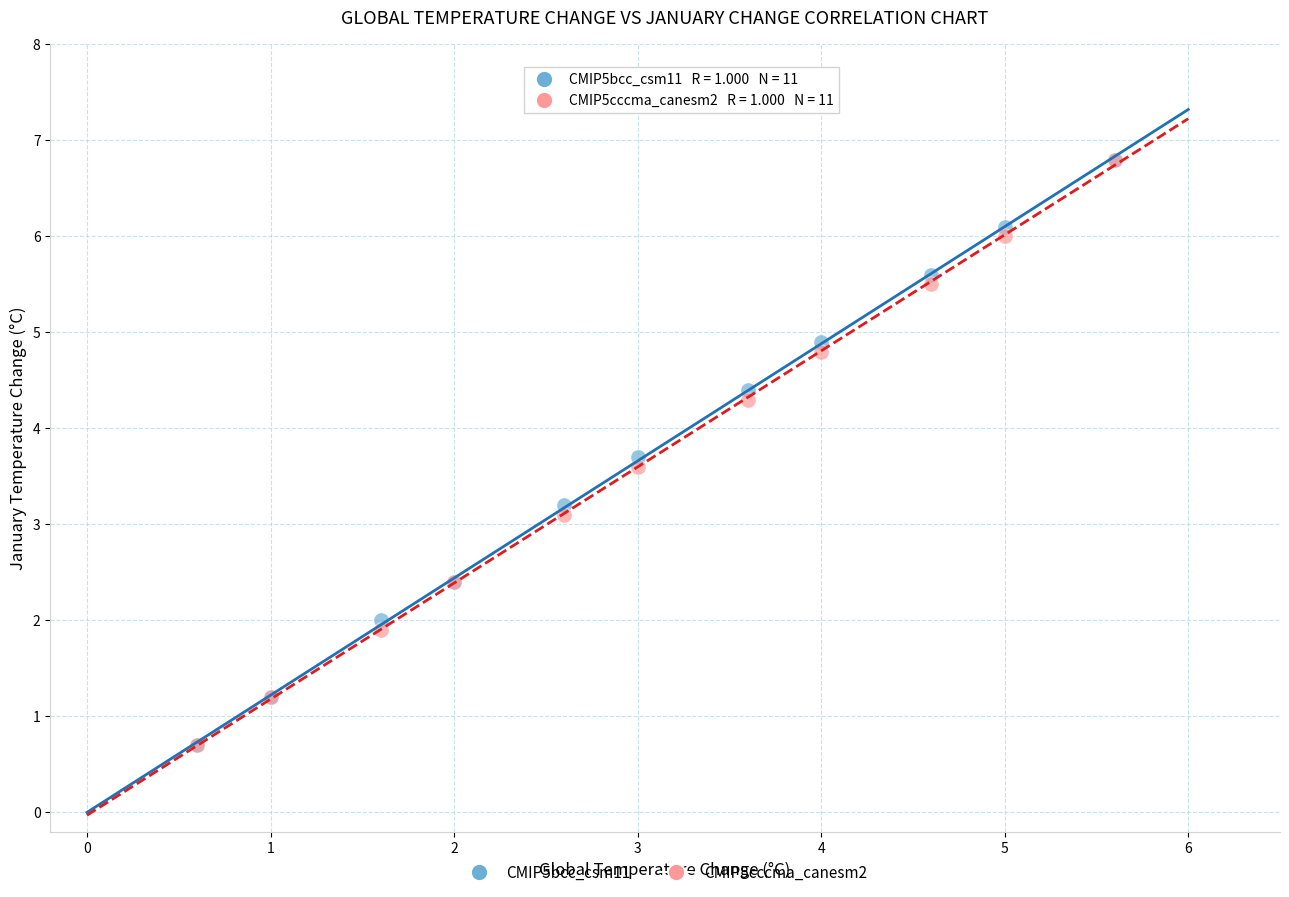

Across all series, what Y value is closest to 3?

3.1